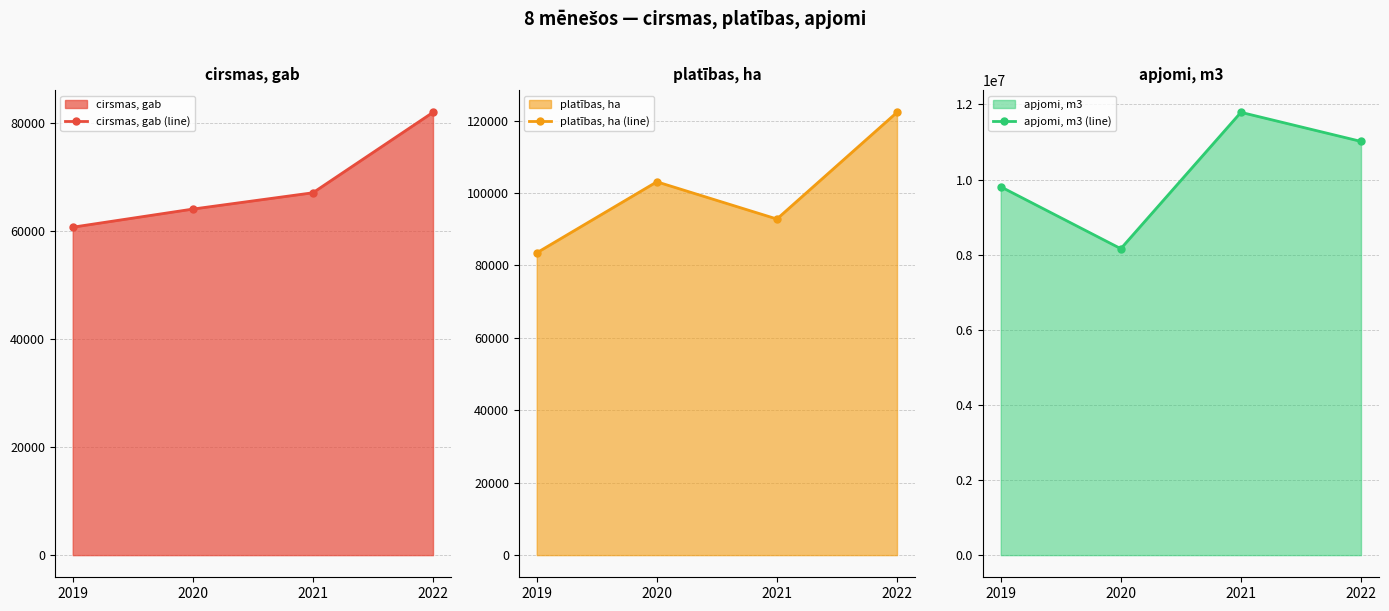

True or false: platības, ha (line) has a value of 103100 at 2020.

True